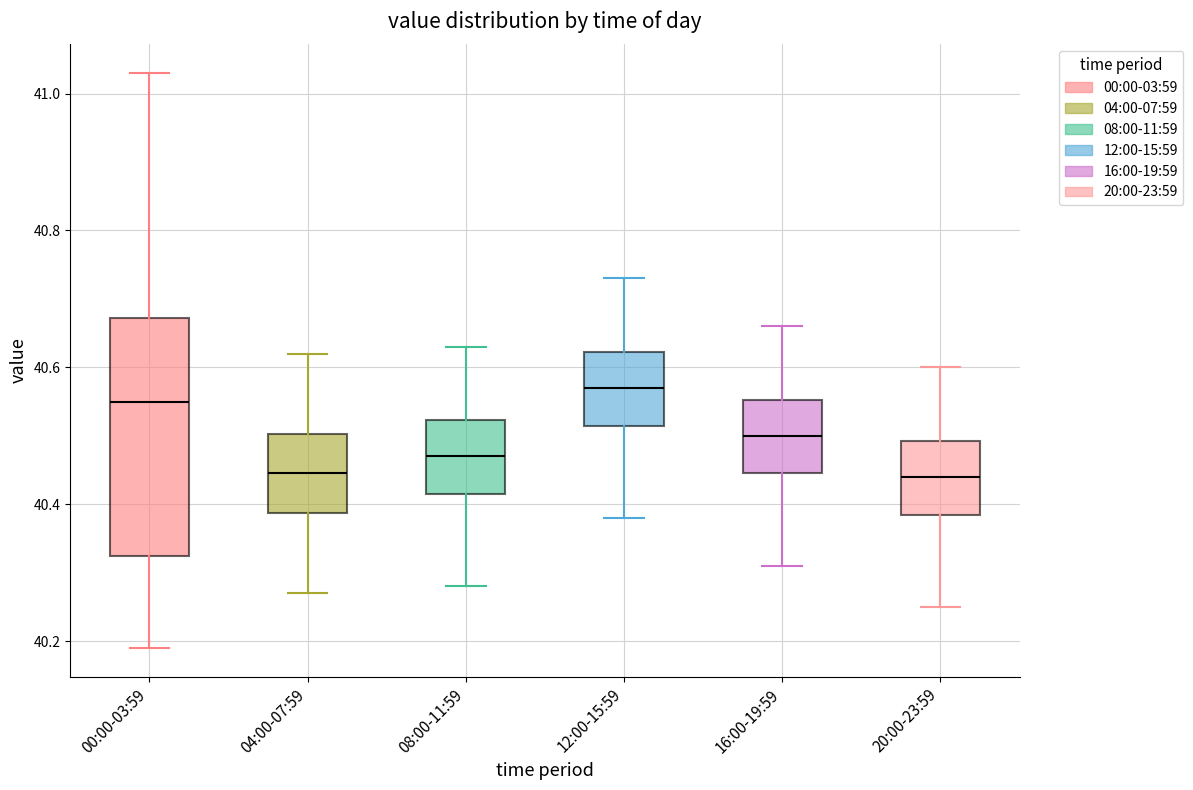

Reading left to right, transcribe this box plot: for each box, give where its median line is, the range the box spans, and where its two whiskers end, as read against the y-axis. The values are not printed on the chart, so give them approximately, as read against the axis.

00:00-03:59: median 40.56, box 40.32 to 40.68, whiskers 40.20 to 41.04
04:00-07:59: median 40.44, box 40.38 to 40.50, whiskers 40.28 to 40.62
08:00-11:59: median 40.48, box 40.42 to 40.52, whiskers 40.28 to 40.64
12:00-15:59: median 40.58, box 40.52 to 40.62, whiskers 40.38 to 40.74
16:00-19:59: median 40.50, box 40.44 to 40.56, whiskers 40.32 to 40.66
20:00-23:59: median 40.44, box 40.38 to 40.50, whiskers 40.26 to 40.60